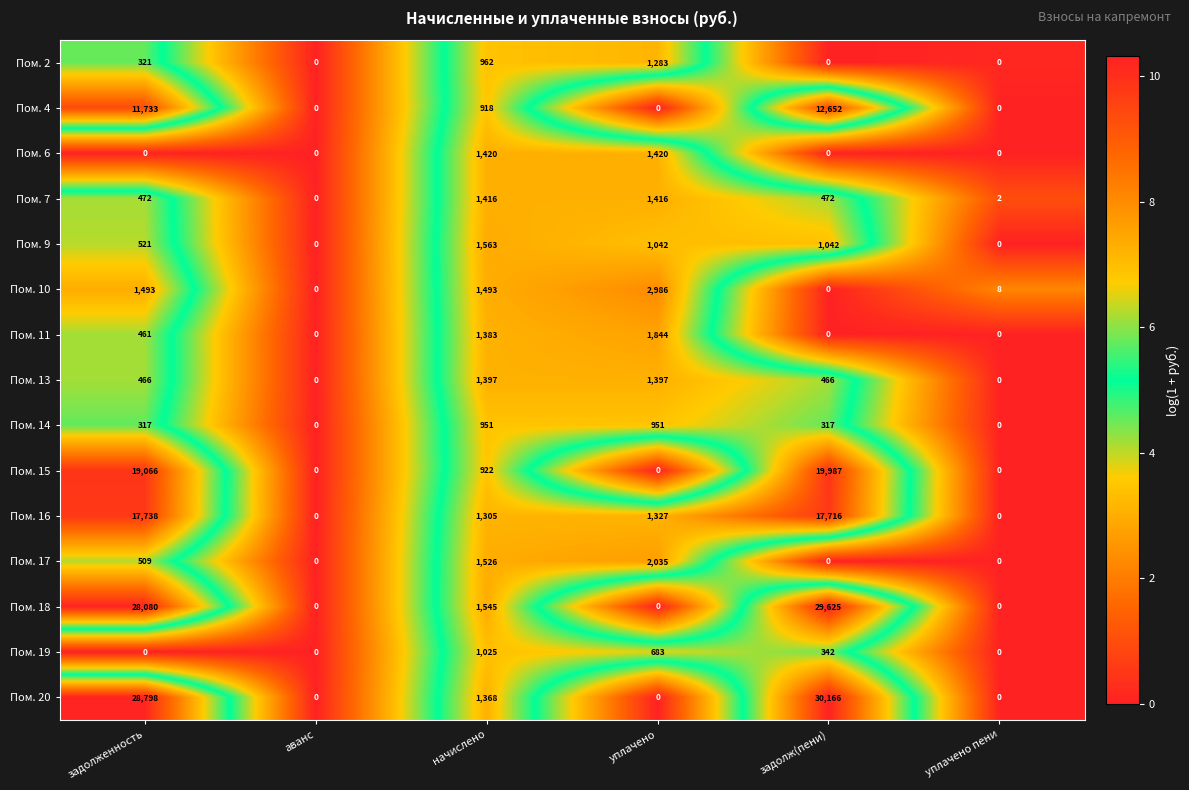

Where is Пом. 9 nearest to the value 781?

задолженность